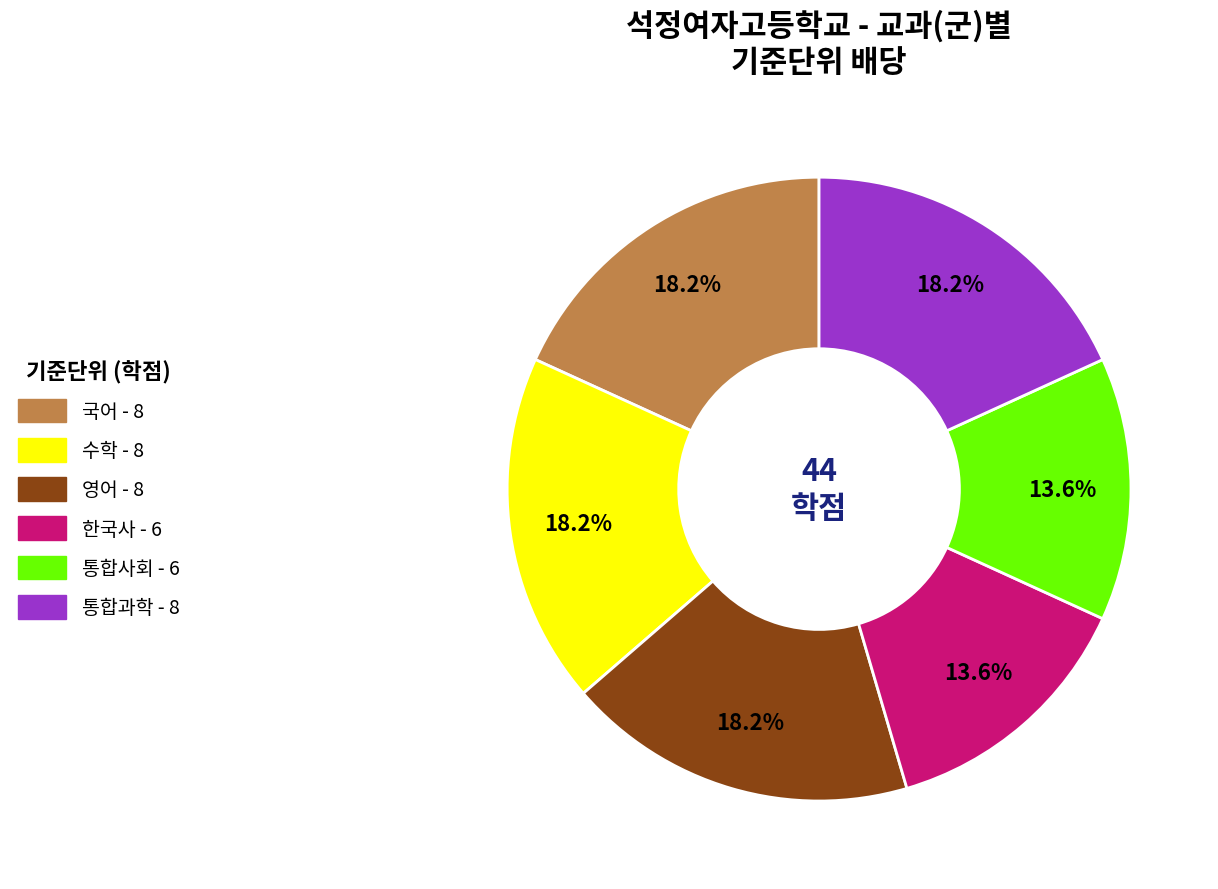

What percentage is the 국어 slice, to the nearest percent?

18%